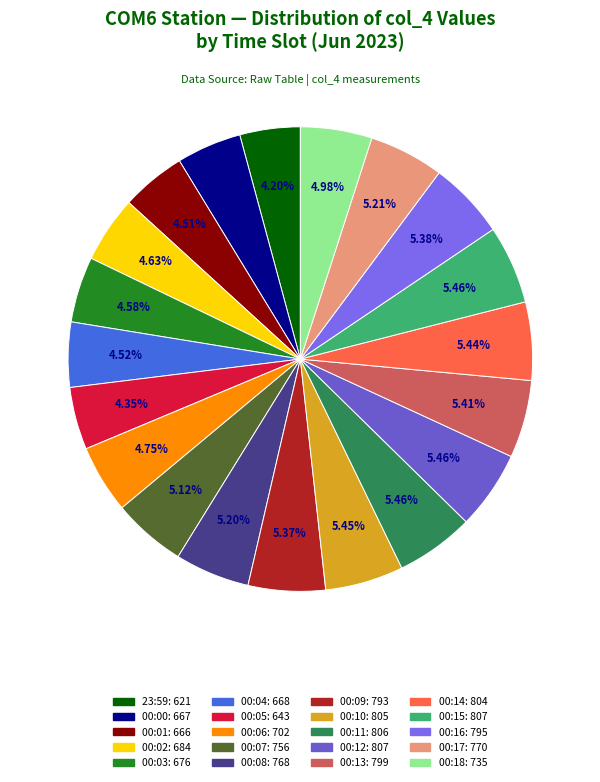

Is the sum of 00:02 and 00:14 greater than half?

No